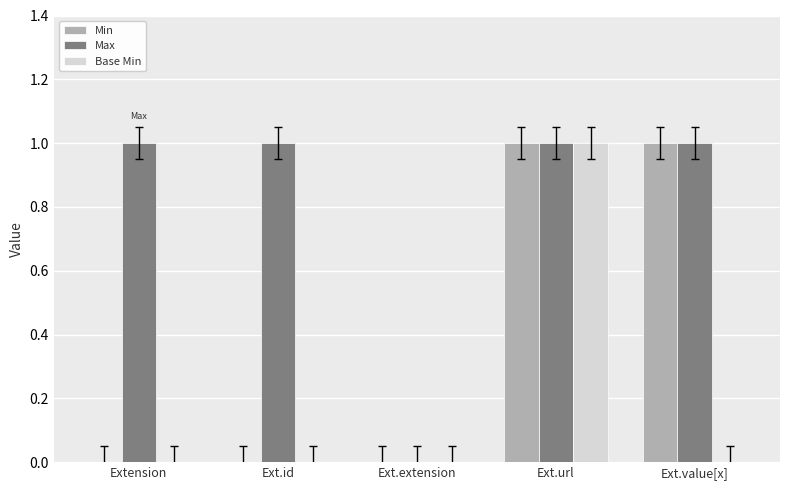

Between Extension and Ext.value[x], which series saw the biggest shift?

Min